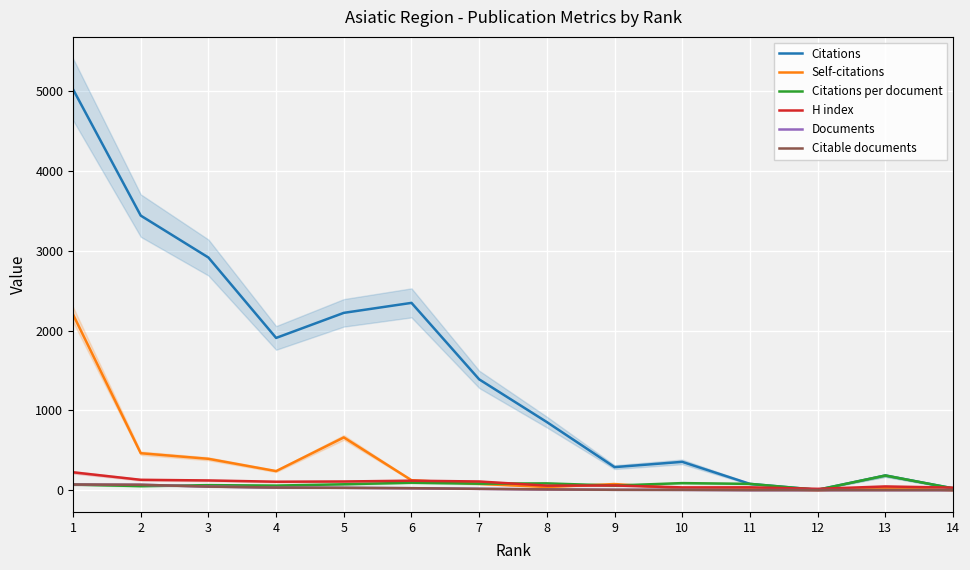

What is the value of the H index point at the 7th from the left?

109.0